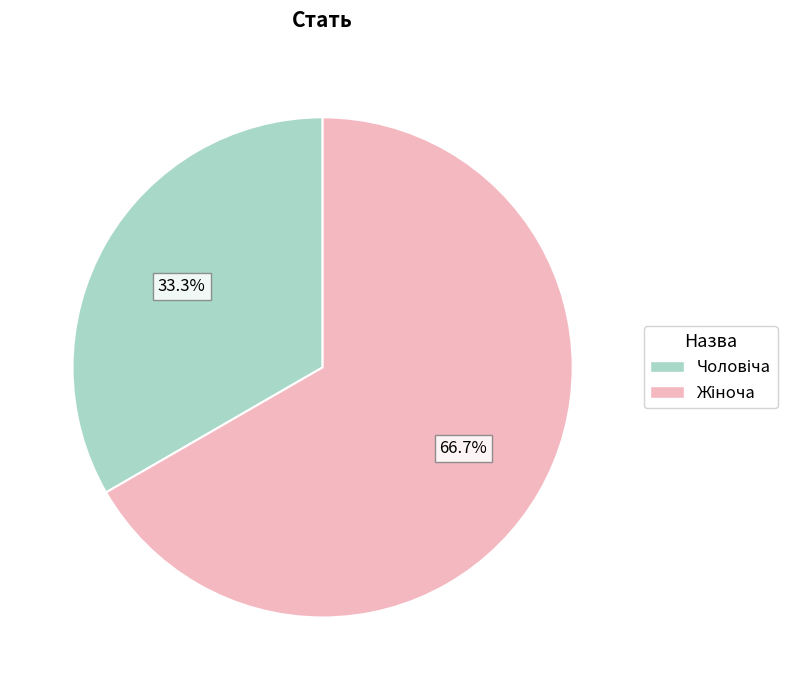

Does any single category account for the majority?

Yes